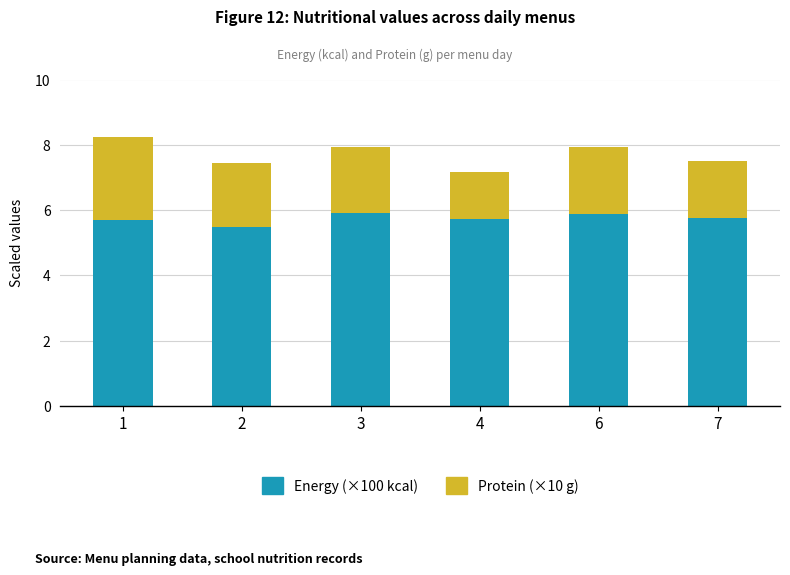

What is the sum of all Energy (×100 kcal) values?

34.5